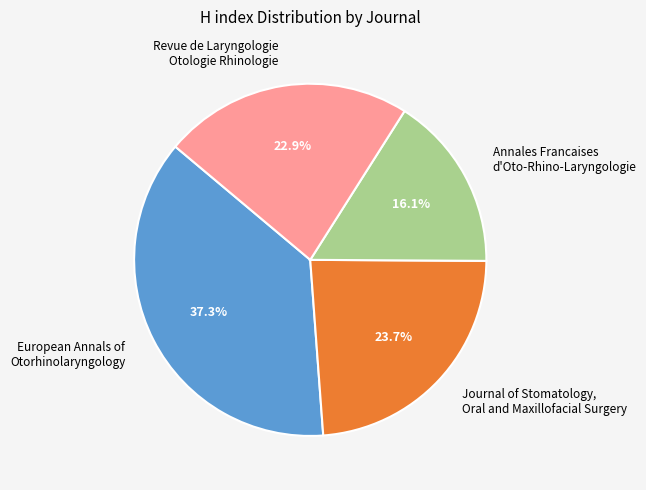

To the nearest percent, what percentage of the pie is European Annals of Otorhinolaryngology?

37%